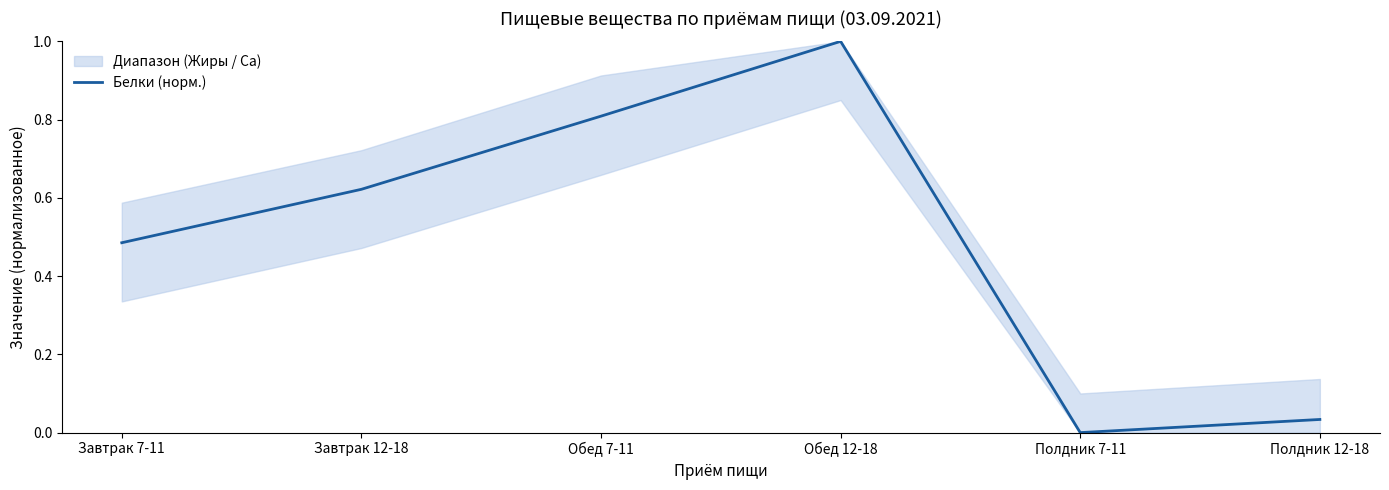

Count the number of categories in the chart.

6